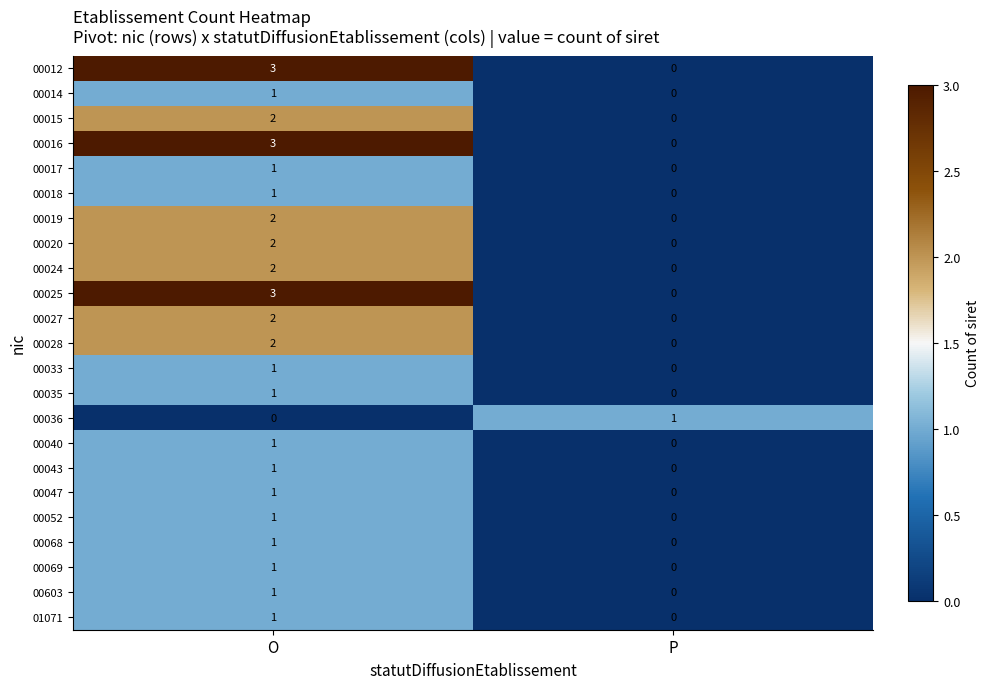

What is the total value across all series at P?

1